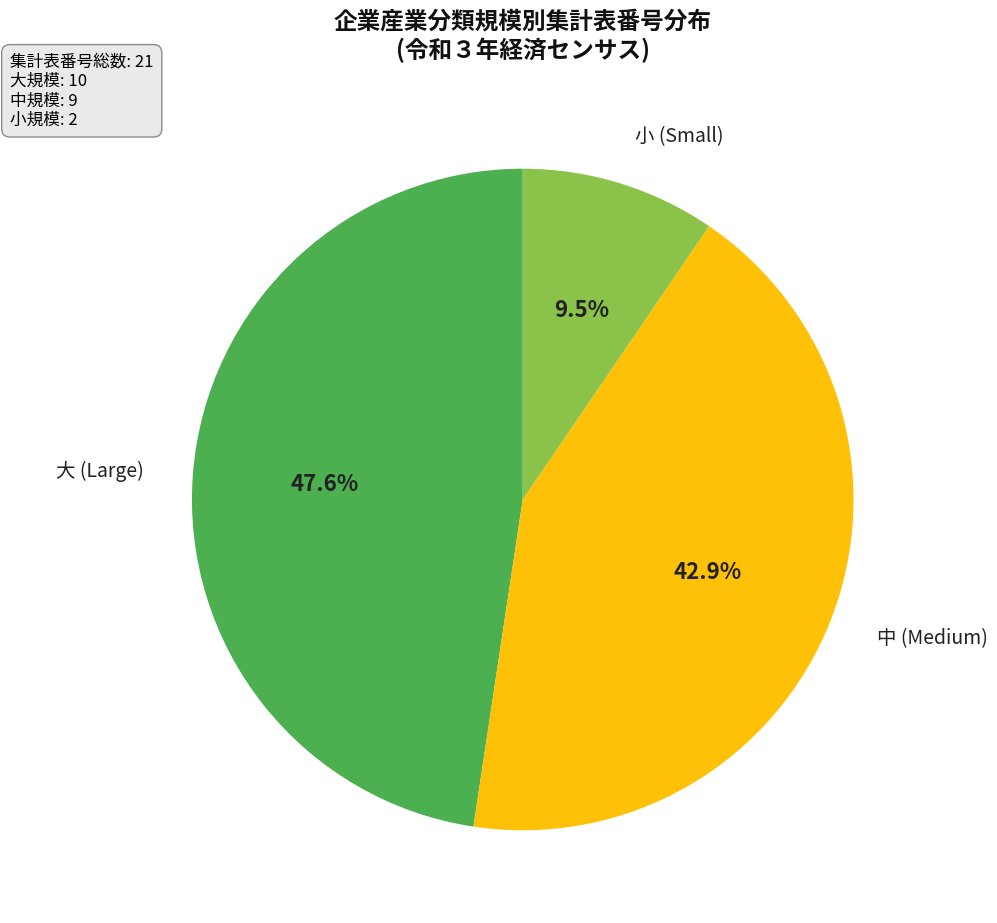

Is there a majority slice in this chart?

No